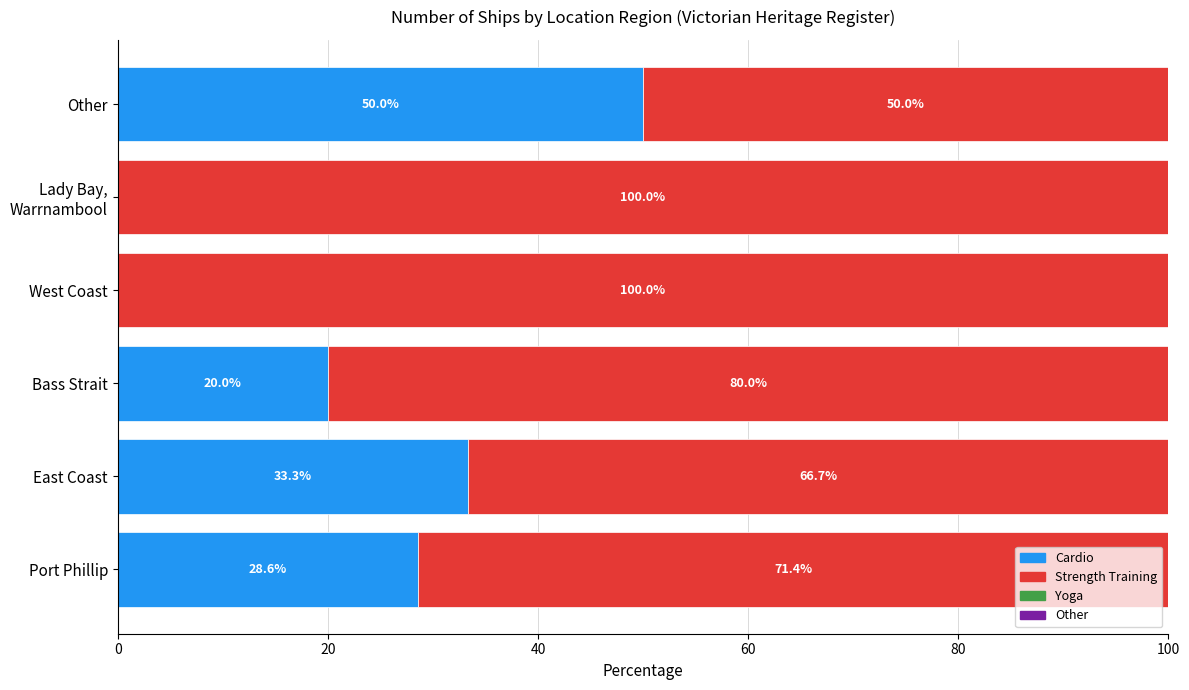

Is it true that Cardio equals 10.3 at Other?

False